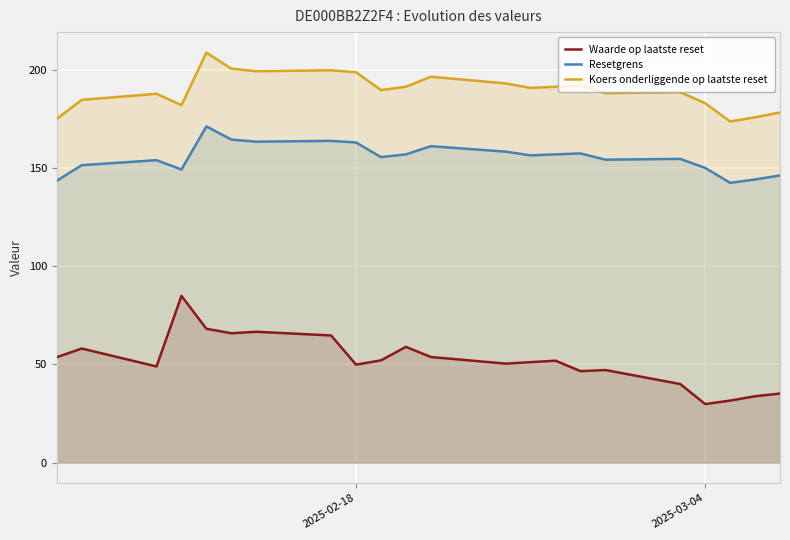

What is the difference between the maximum and minimum values in the Waarde op laatste reset series?

55.1